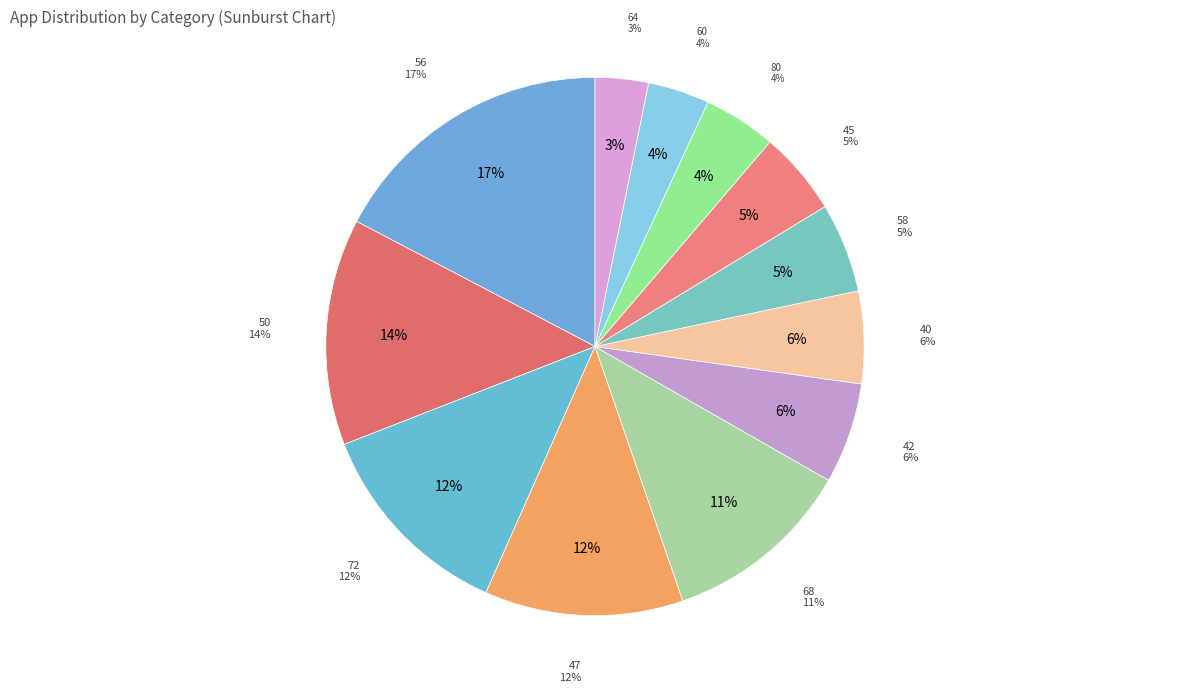

Approximately how many times larger is the value at 60 compared to 64?

1.1